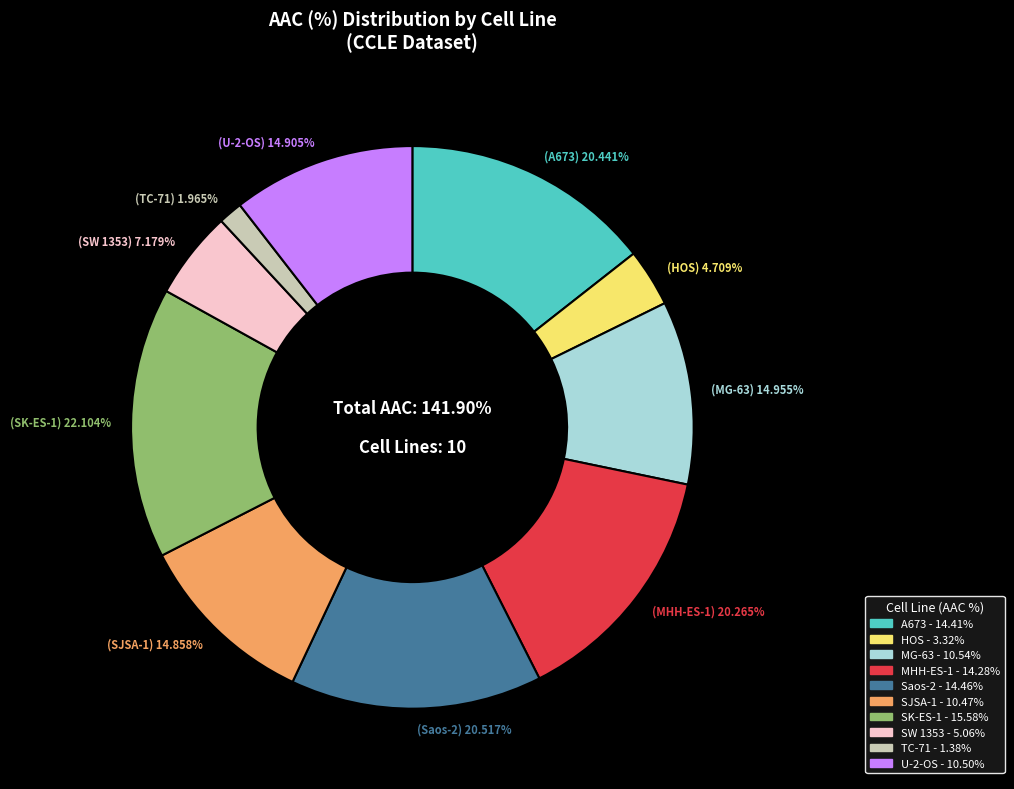

What percentage is NOT represented by SJSA-1?

89.5%